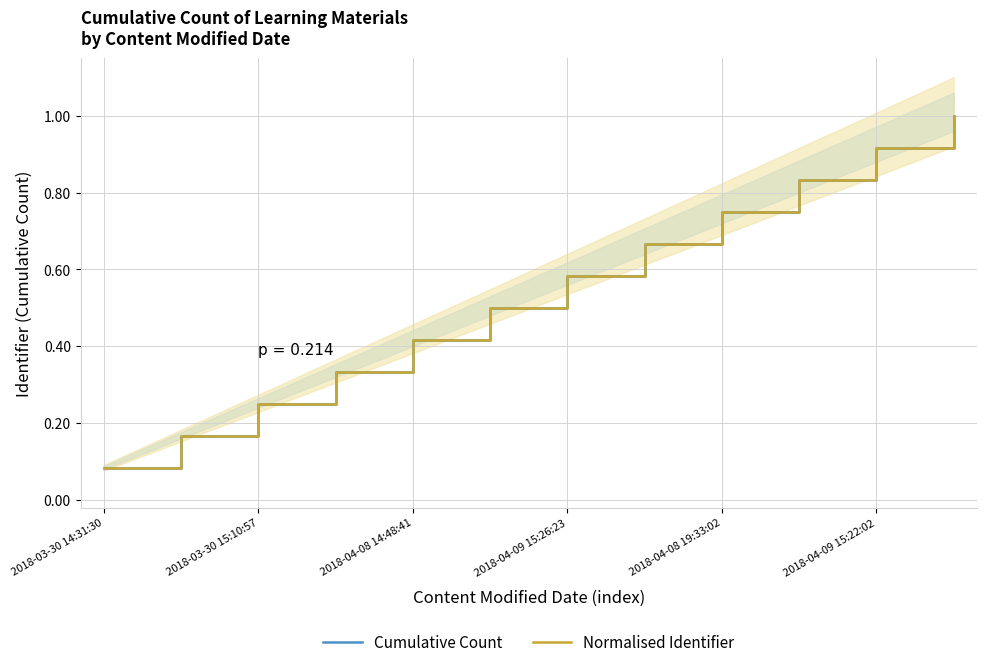

The value of Normalised Identifier at 2018-04-08 19:33:02 is 0.2. True or false?

False